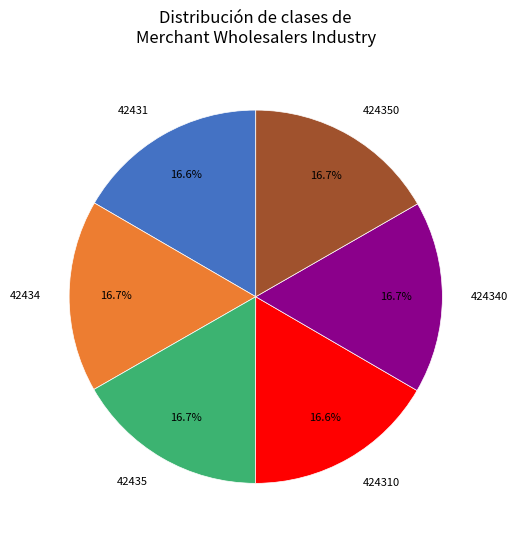

Does any single category account for the majority?

No